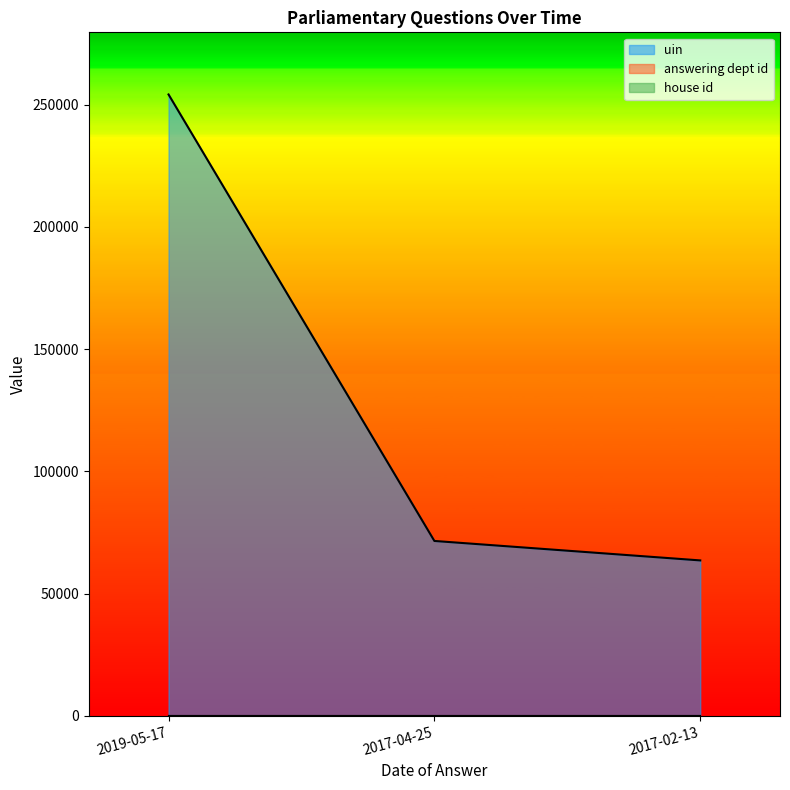

At which label does answering dept id reach its minimum?

2019-05-17